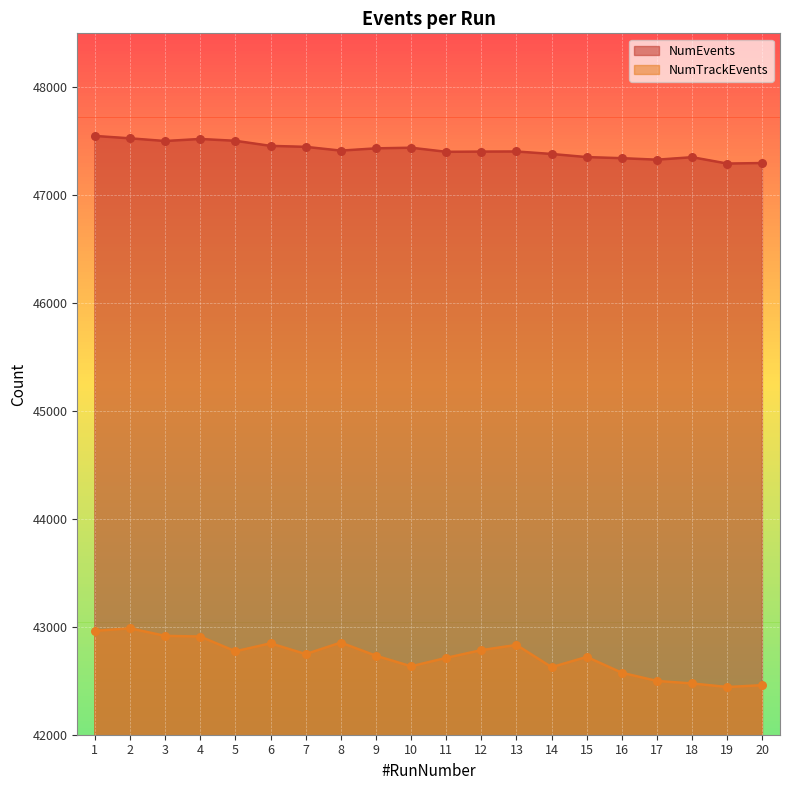

Which series contains the lowest Y value?

NumTrackEvents